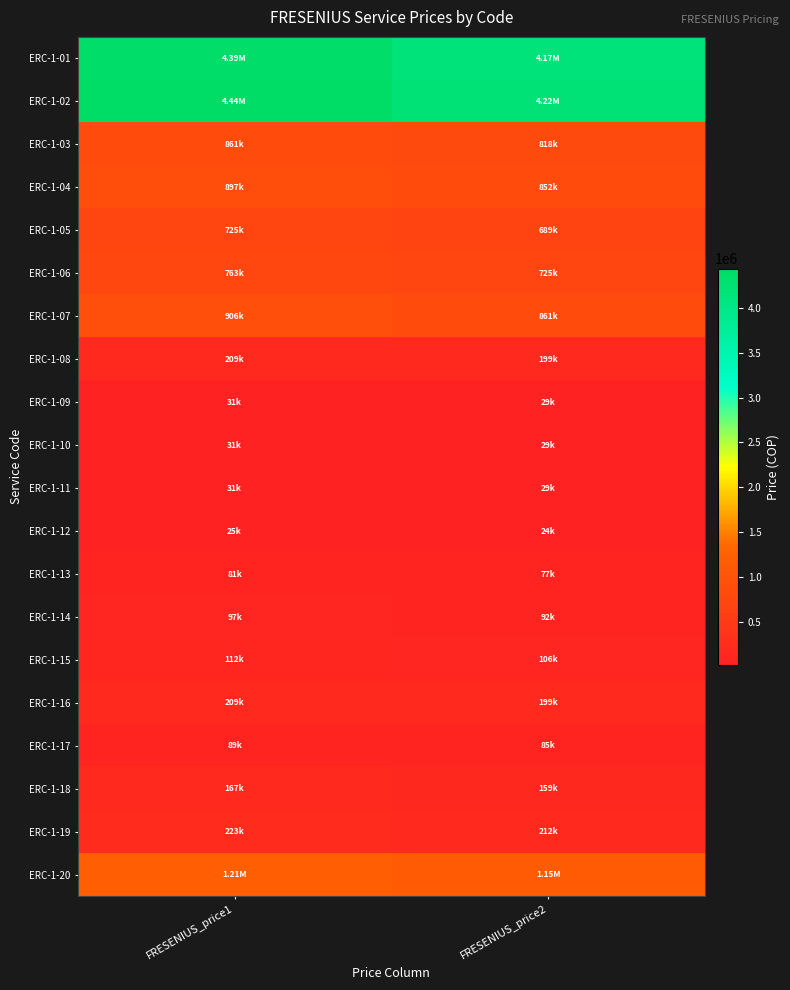

Reading left to right, what are all the values shown in this chart?

ERC-1-01: FRESENIUS_price1=4392086.6	FRESENIUS_price2=4174987.2
ERC-1-02: FRESENIUS_price1=4438343.3	FRESENIUS_price2=4218957.5
ERC-1-03: FRESENIUS_price1=860953.2	FRESENIUS_price2=818396.6
ERC-1-04: FRESENIUS_price1=896821.6	FRESENIUS_price2=852492.0
ERC-1-05: FRESENIUS_price1=724938.6	FRESENIUS_price2=689105.2
ERC-1-06: FRESENIUS_price1=763092.3	FRESENIUS_price2=725372.9
ERC-1-07: FRESENIUS_price1=906266.3	FRESENIUS_price2=861469.9
ERC-1-08: FRESENIUS_price1=209244.7	FRESENIUS_price2=198901.8
ERC-1-09: FRESENIUS_price1=30689.2	FRESENIUS_price2=29172.3
ERC-1-10: FRESENIUS_price1=30689.2	FRESENIUS_price2=29172.3
ERC-1-11: FRESENIUS_price1=30689.2	FRESENIUS_price2=29172.3
ERC-1-12: FRESENIUS_price1=25109.4	FRESENIUS_price2=23868.2
ERC-1-13: FRESENIUS_price1=81363.4	FRESENIUS_price2=77341.6
ERC-1-14: FRESENIUS_price1=96723.0	FRESENIUS_price2=91942.0
ERC-1-15: FRESENIUS_price1=111597.2	FRESENIUS_price2=106081.0
ERC-1-16: FRESENIUS_price1=209244.7	FRESENIUS_price2=198901.8
ERC-1-17: FRESENIUS_price1=89277.8	FRESENIUS_price2=84864.8
ERC-1-18: FRESENIUS_price1=167395.8	FRESENIUS_price2=159121.5
ERC-1-19: FRESENIUS_price1=223194.4	FRESENIUS_price2=212162.0
ERC-1-20: FRESENIUS_price1=1210617.5	FRESENIUS_price2=1150777.1